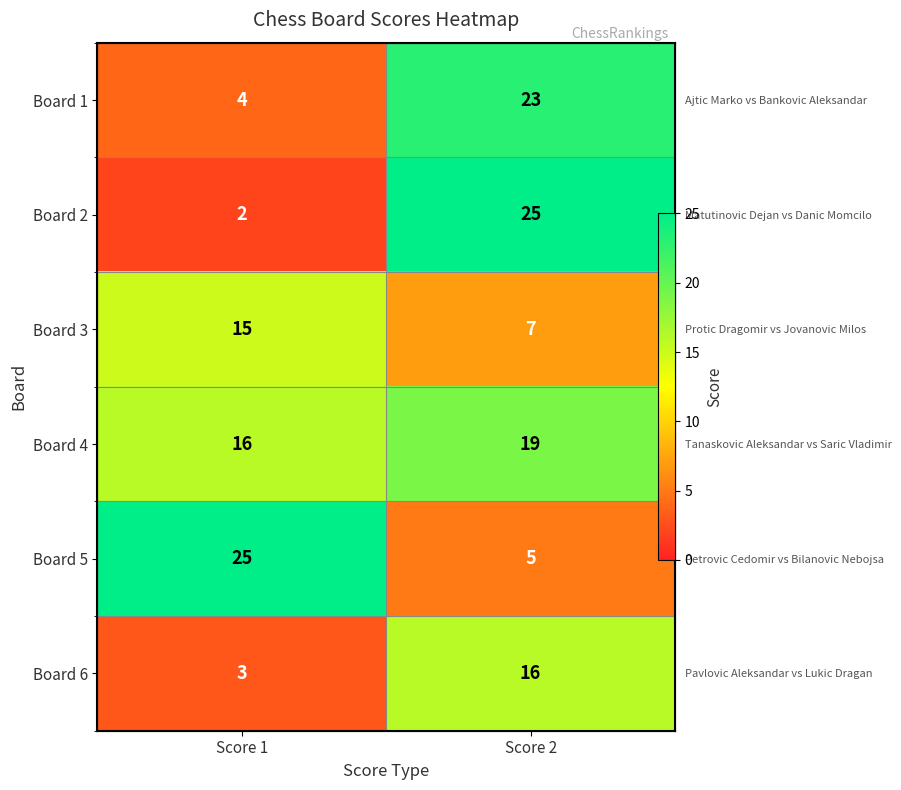

Which series has the largest total across all categories?

Board 4